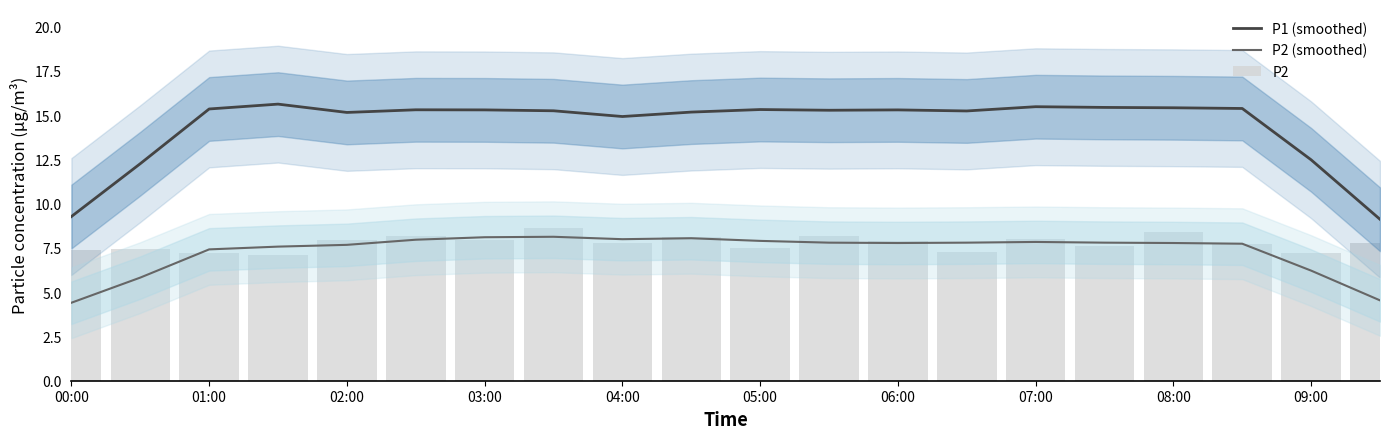

What is the minimum value for P2?

7.1